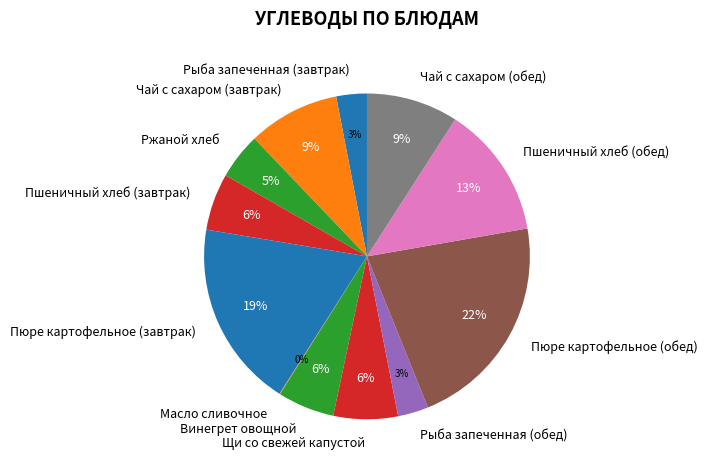

Between Рыба запеченная (обед) and Щи со свежей капустой, which is larger?

Щи со свежей капустой